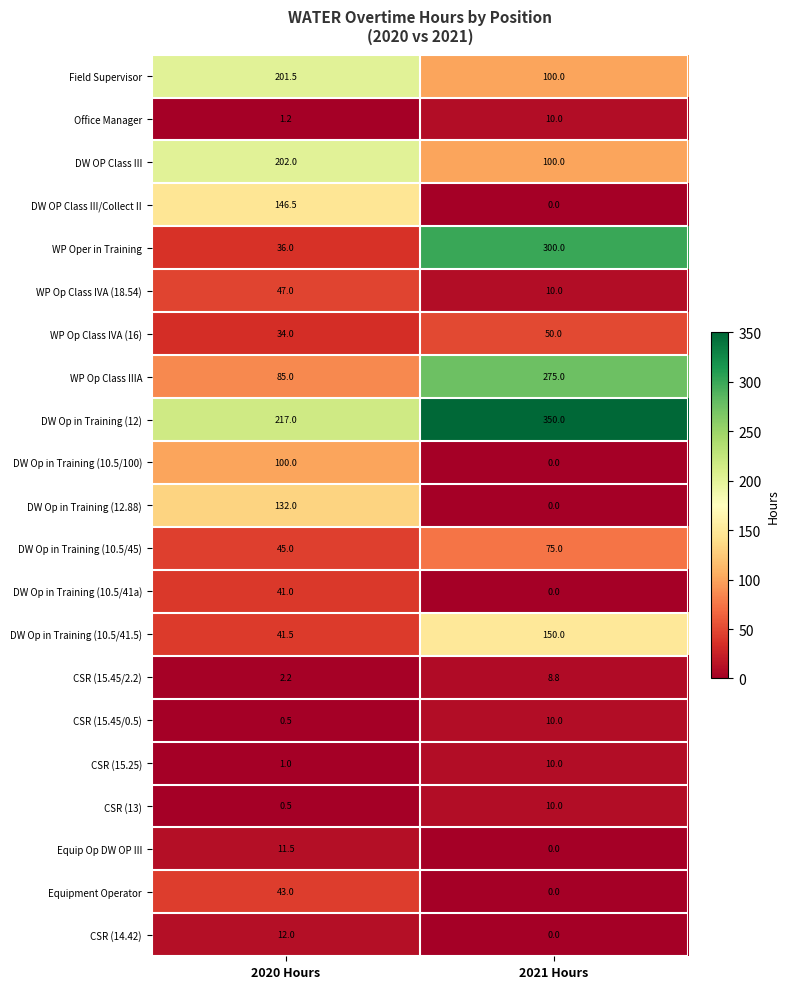

Which series has the largest total across all categories?

DW Op in Training (12)